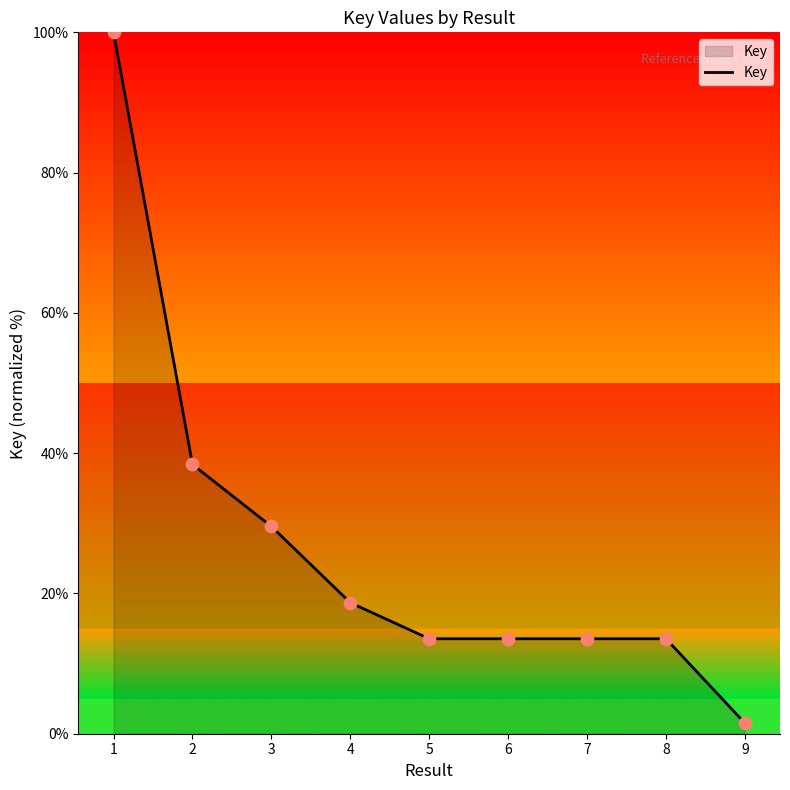

What is the change in value from 1 to 2?

-61.6